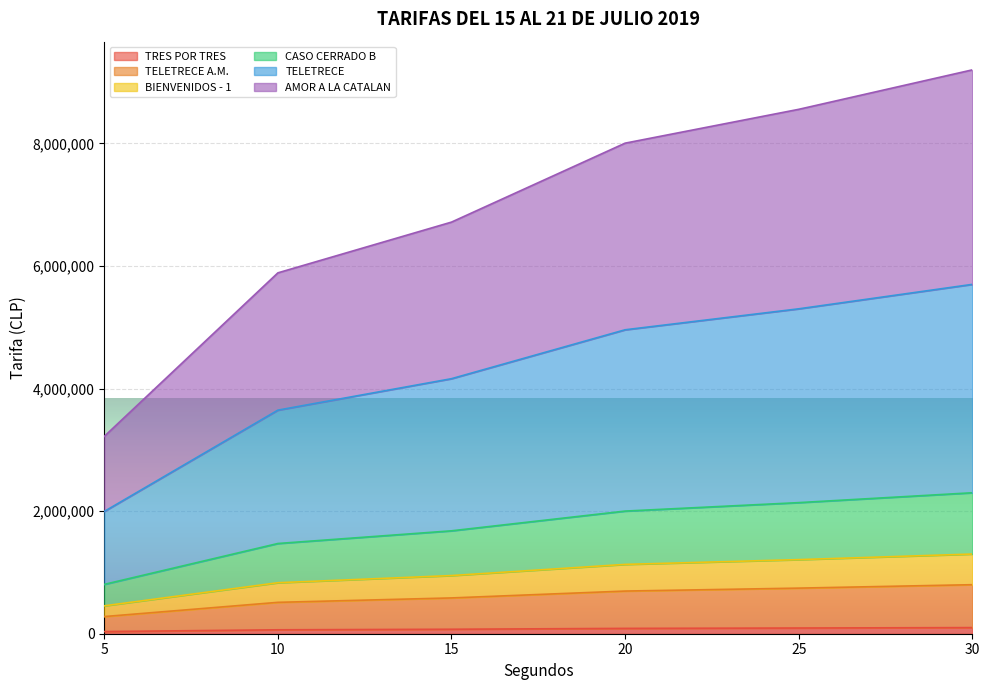

Does the chart display data point markers on the line(s)?

No